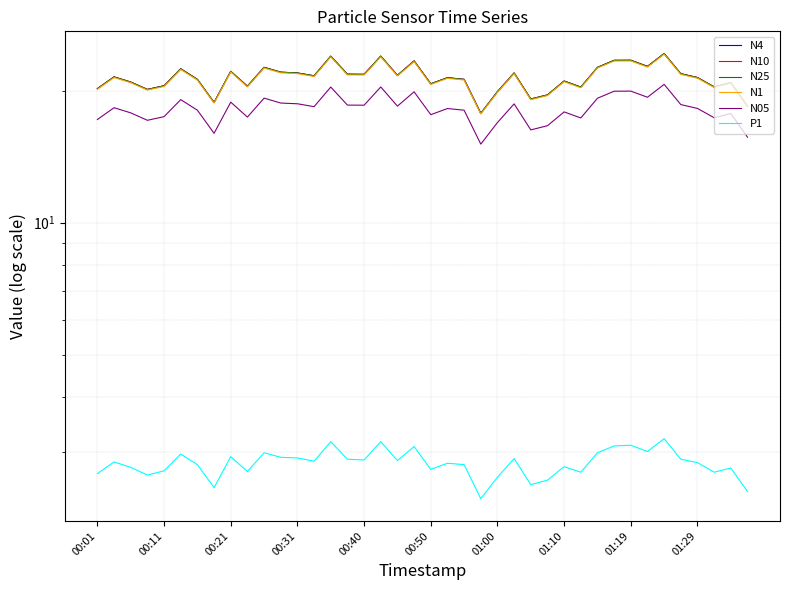

Which series changed the most between 01:10 and 36?

N4